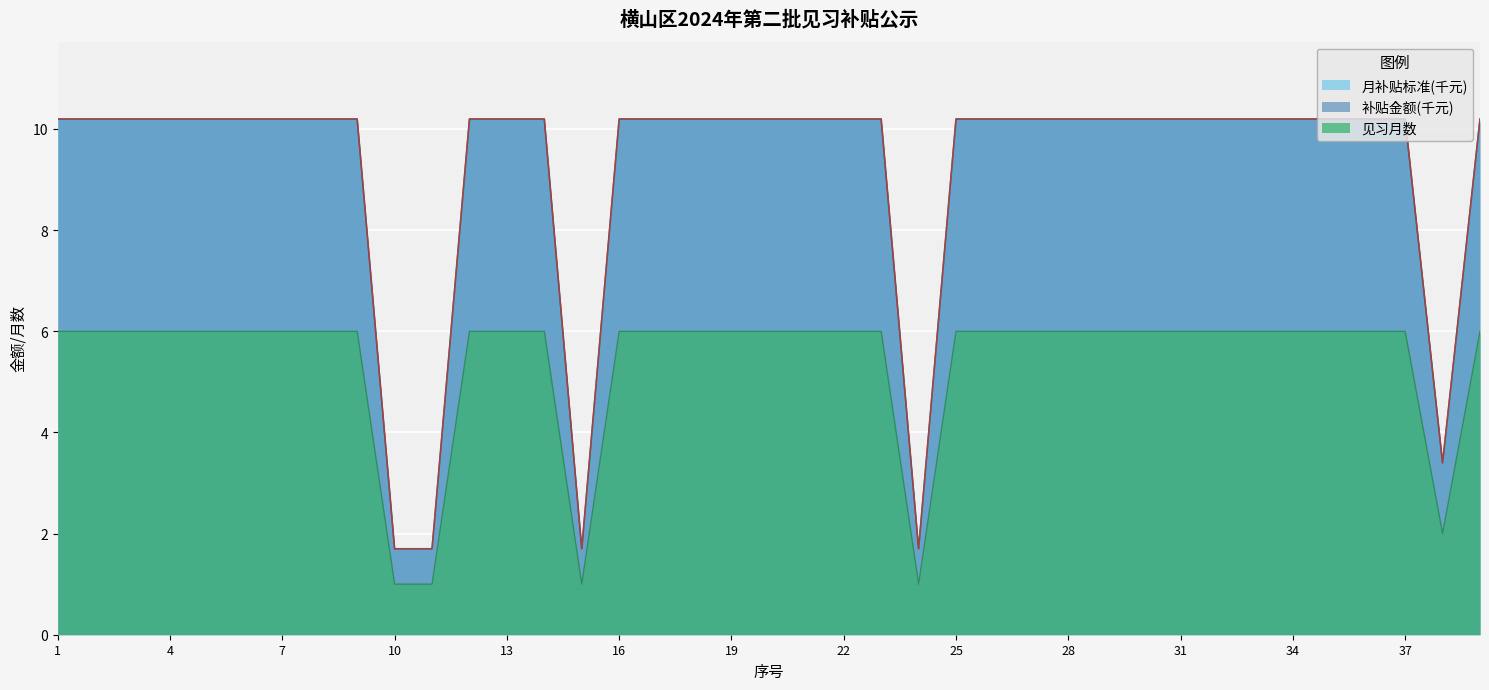

True or false: 月补贴标准(元) and 补贴金额(元) intersect in this chart.

False